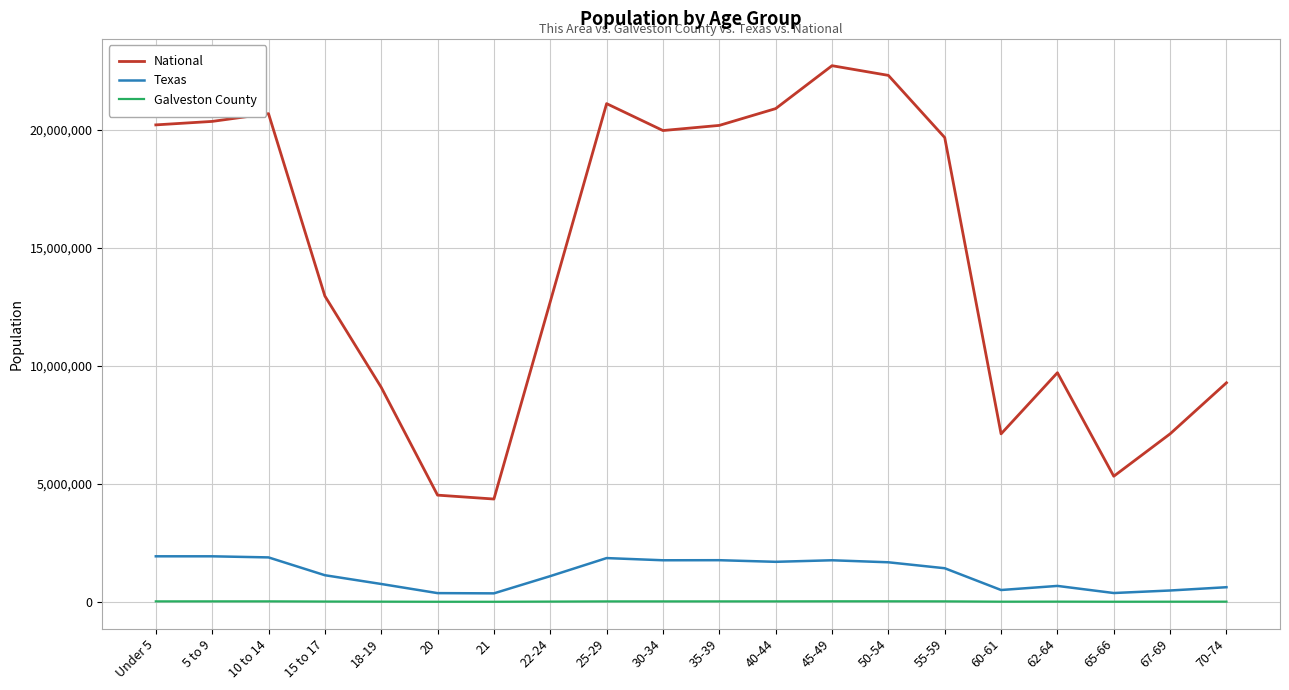

At 50-54, list the series in order from largest to smallest.

National, Texas, Galveston County